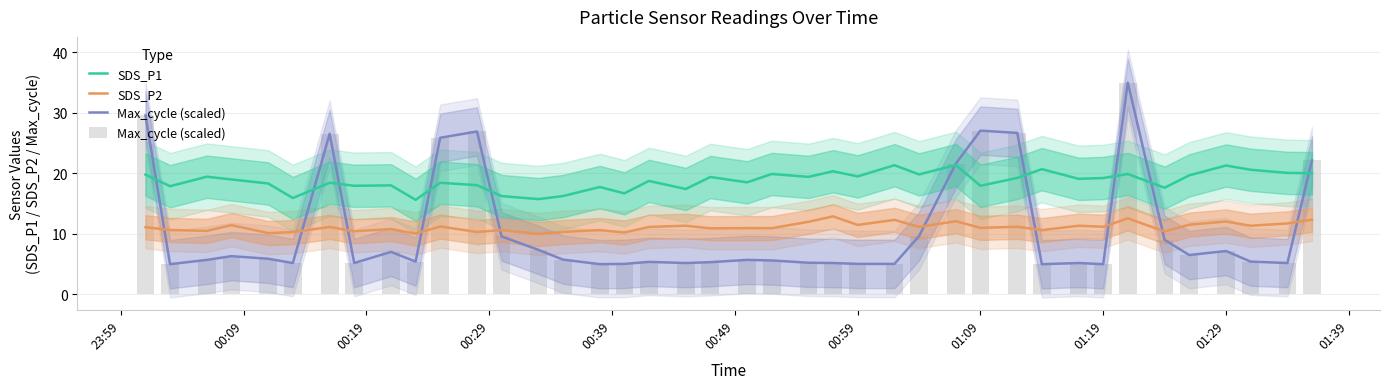

Reading left to right, what are all the values shown in this chart?

SDS_P1: 19.8	17.9	19.4	19.0	18.3	15.9	18.4	17.9	18.0	15.6	18.4	18.1	16.2	15.8	16.2	17.8	16.7	18.8	17.4	19.4	18.5	19.9	19.4	20.4	19.5	21.4	19.8	21.4	17.9	19.2	20.7	19.1	19.2	19.9	17.6	19.7	21.3	20.6	20.1	20.0
SDS_P2: 11.1	10.7	10.5	11.4	10.1	10.3	11.2	10.4	10.8	10.1	11.2	10.3	10.6	10.0	10.3	10.6	10.2	11.2	11.3	10.9	10.9	10.9	12.0	12.9	11.5	12.3	11.2	12.1	11.0	11.2	10.6	11.3	11.2	12.6	10.4	11.5	12.1	11.3	11.7	12.3
Max_cycle (scaled): 29.6	5.0	5.7	6.3	5.9	5.2	26.5	5.2	7.0	5.4	25.9	26.9	9.6	7.4	5.8	5.0	5.0	5.4	5.2	5.3	5.7	5.6	5.2	5.2	5.0	5.0	9.6	21.6	27.1	26.7	5.0	5.2	5.0	35.0	9.0	6.5	7.2	5.4	5.2	22.1